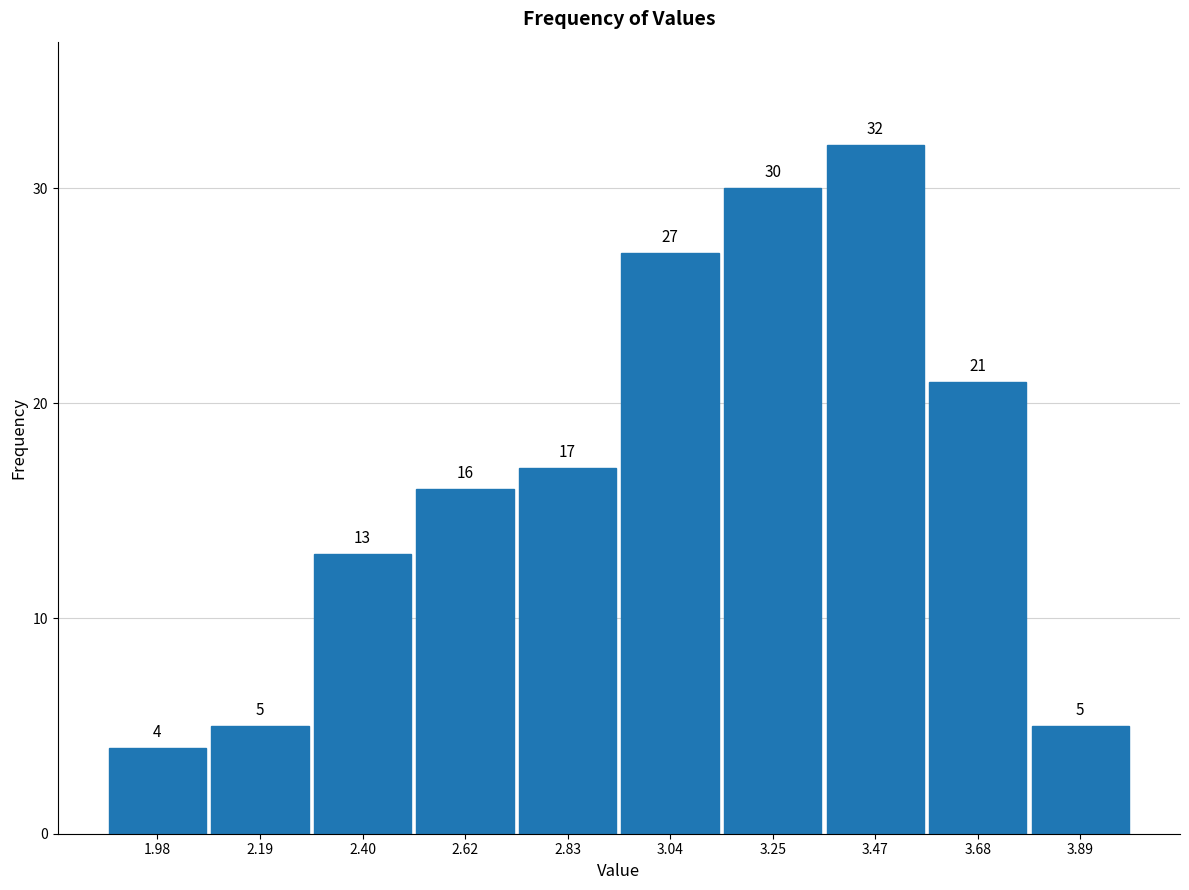

What is the height of the bar covering 3.35 to 3.55 on the x-axis? The bar edges are not printed on the chart, so give them approximately, as read against the axis.

32